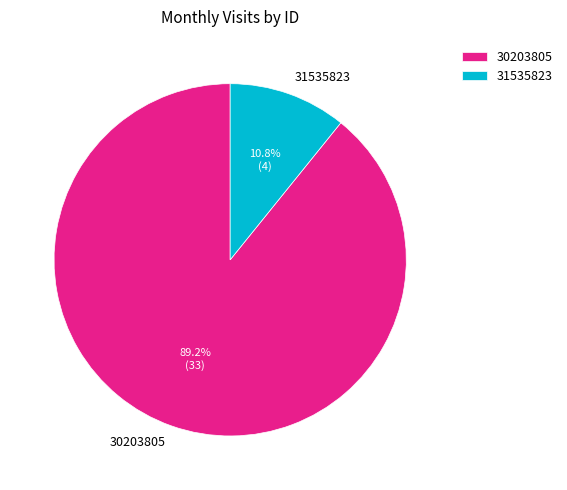

Do 31535823 and 30203805 together represent more than half of the pie?

Yes